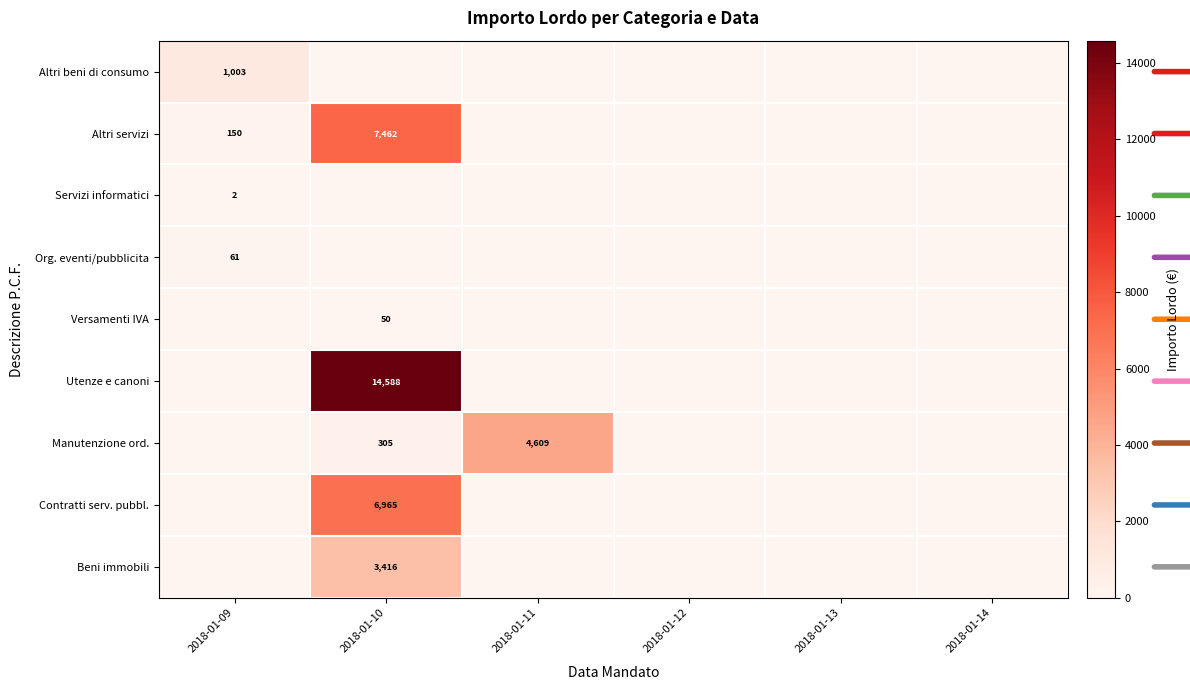

Is it true that Beni immobili equals 4612.4 at 2018-01-10?

False